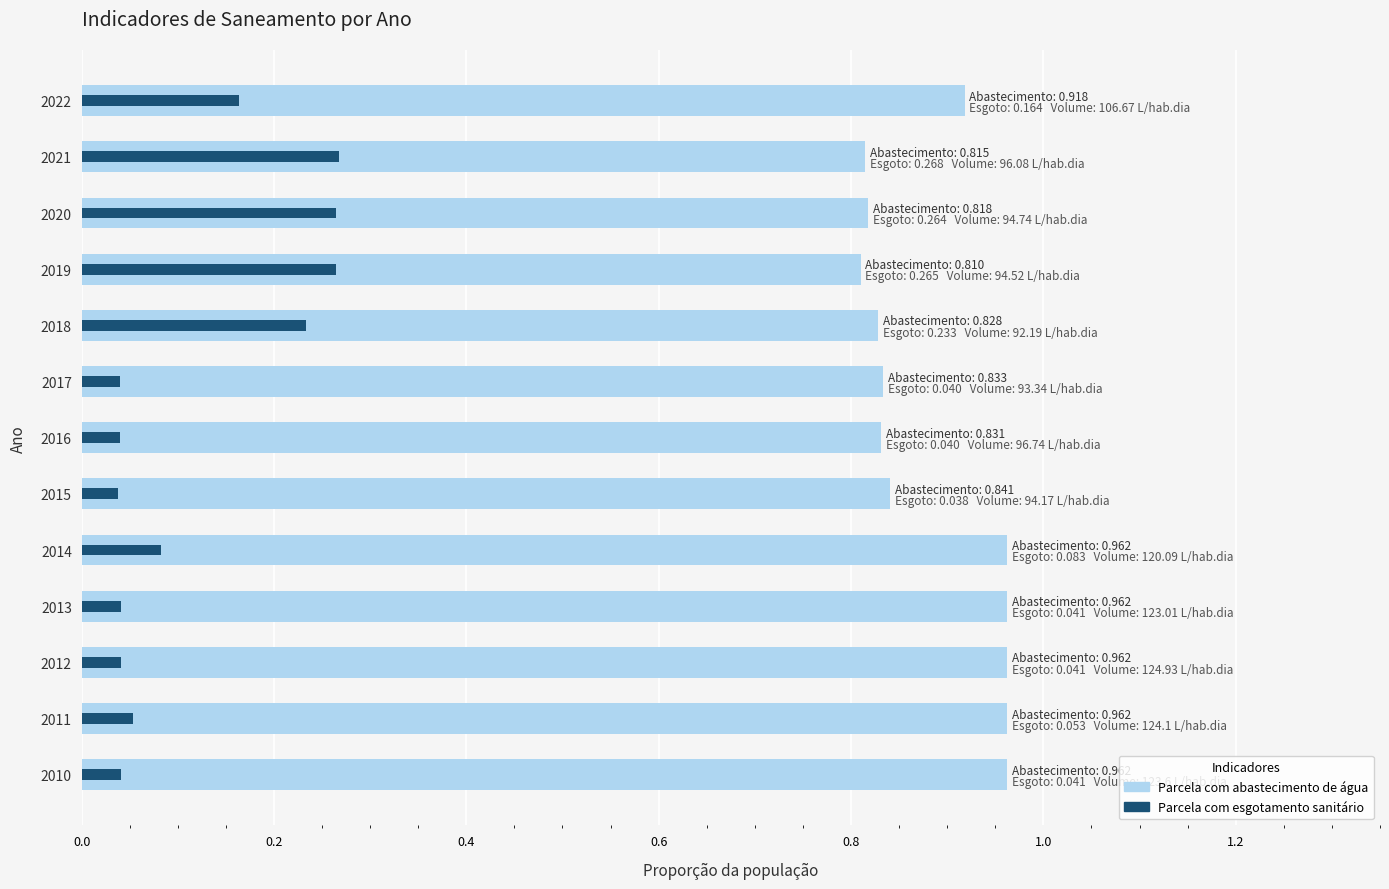

True or false: Parcela com abastecimento de água has a value of 1.7 at 2011.

False